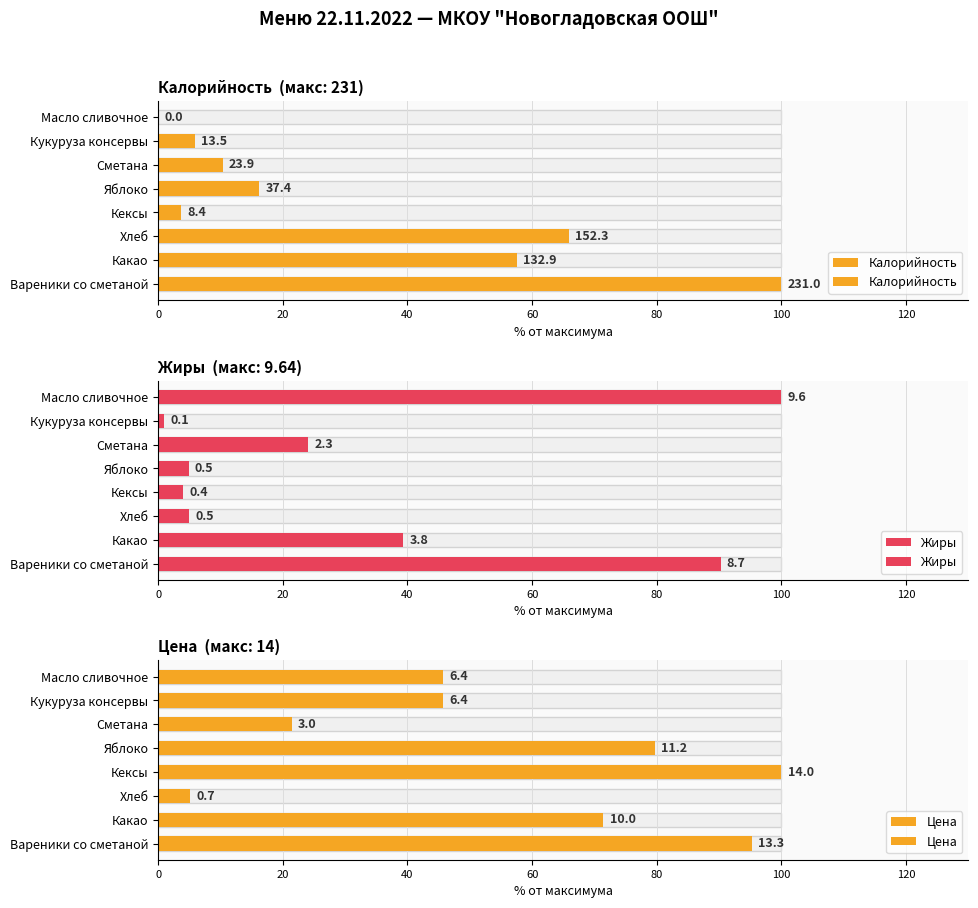

What is the value of the Калорийность bar at the 5th from the left?

16.2